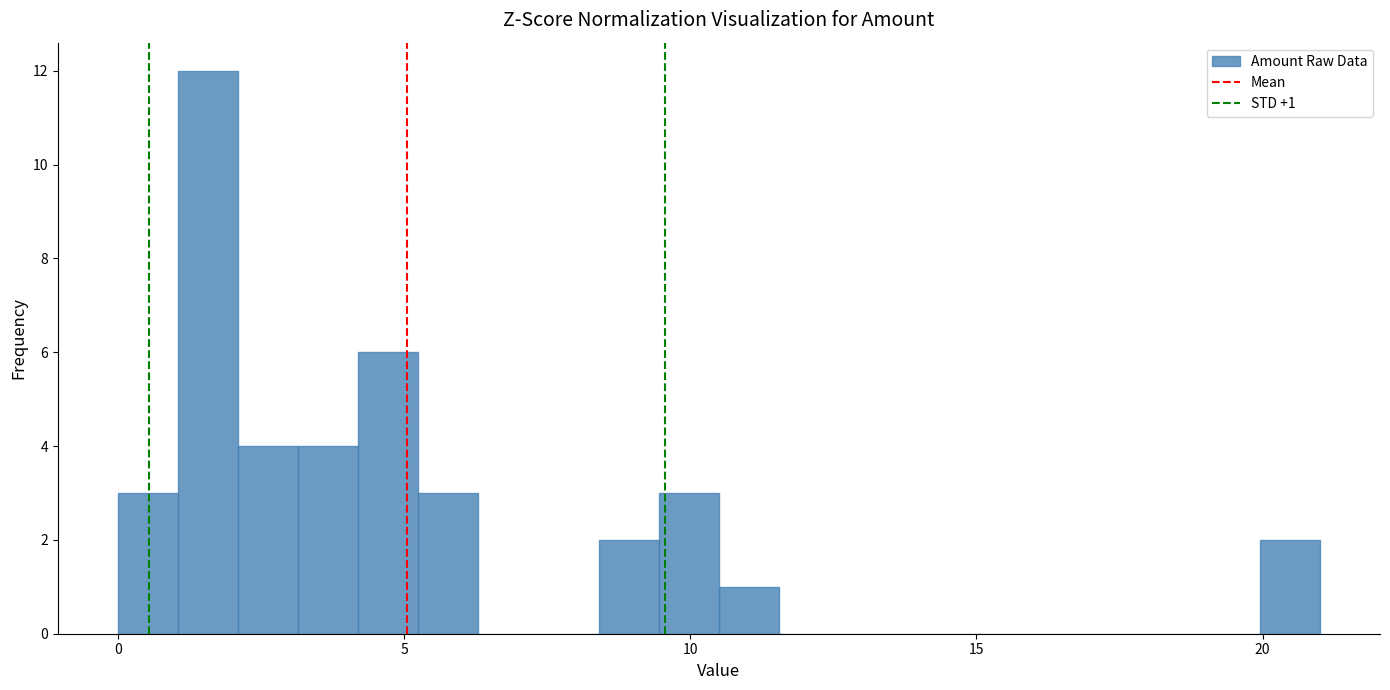

Around what value on the x-axis is the tallest bar? Give the approximate position of its centre, as read against the axis.

1.5